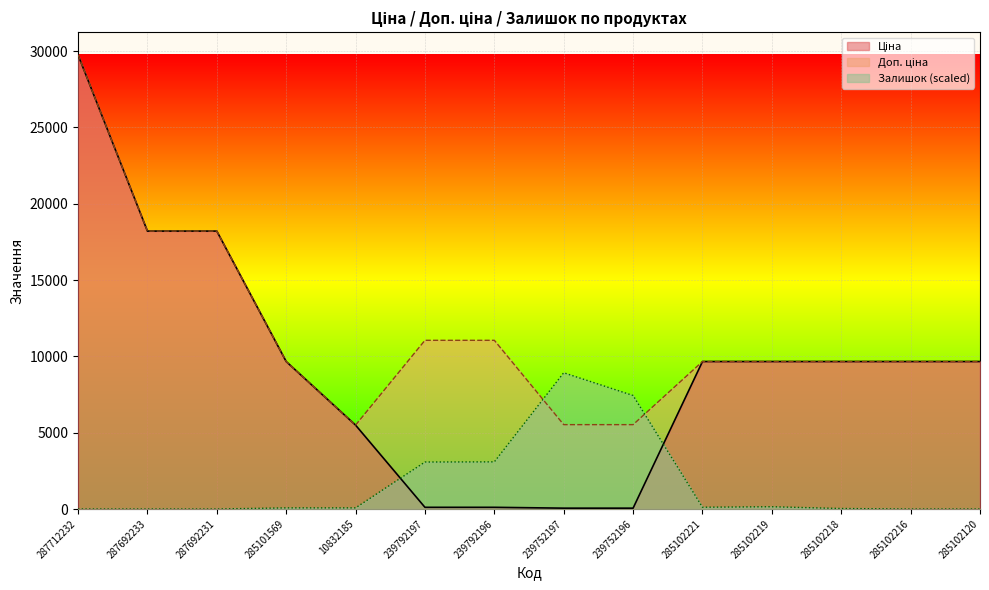

What is the average value of the Залишок series?

1641.5